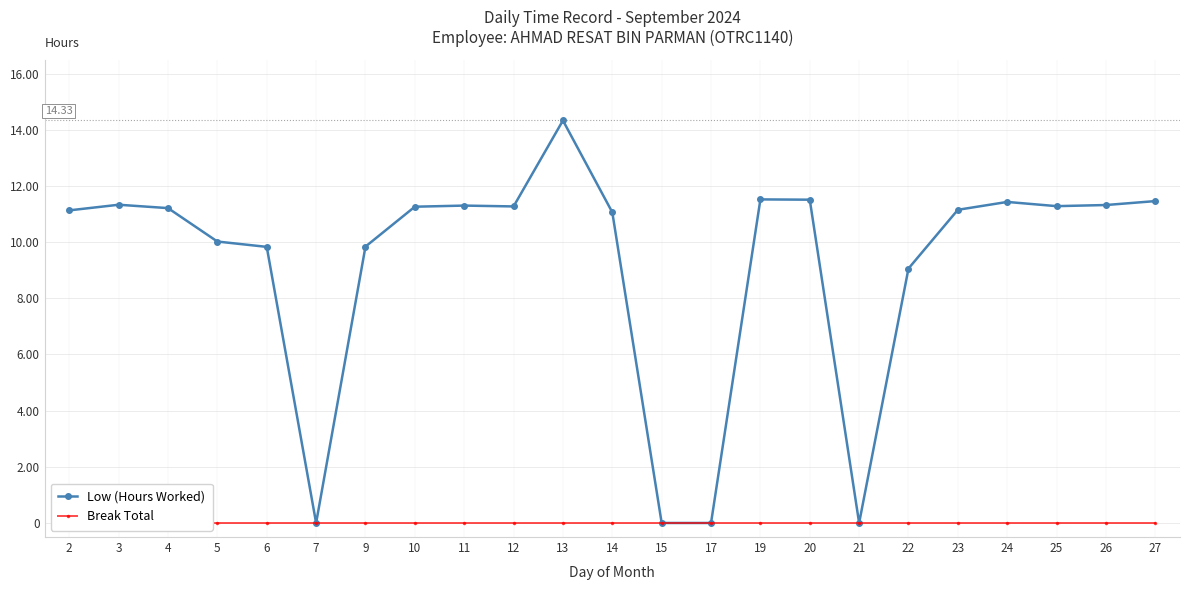

What is the spread (max minus min) of values at 27?

11.5